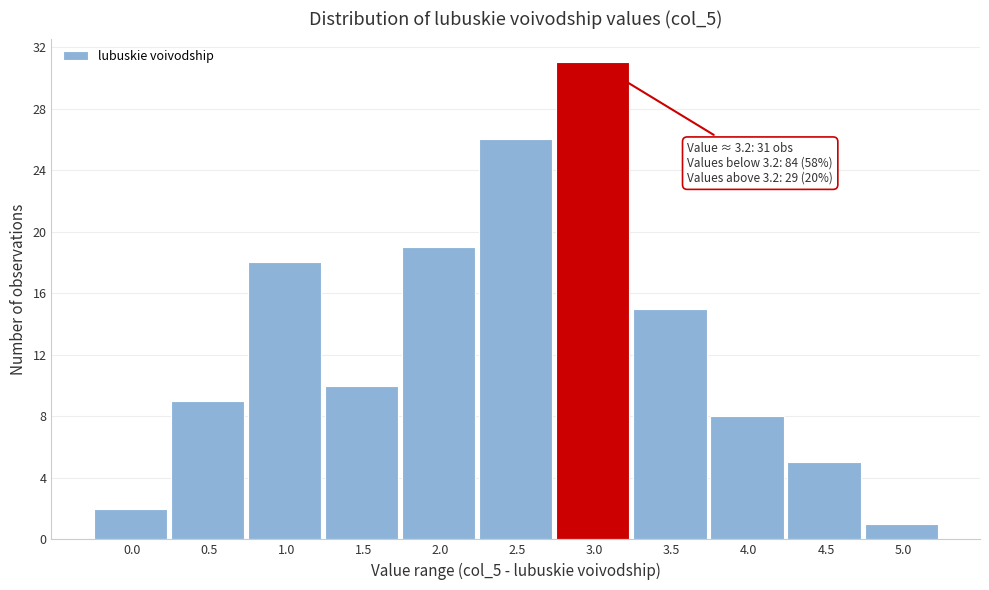

Reading left to right, extract all data points from this chart.

2	9	18	10	19	26	31	15	8	5	1